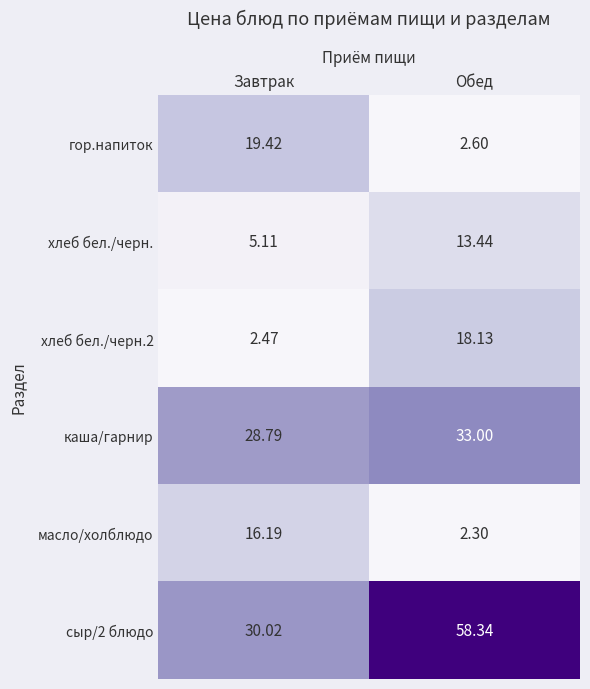

Where does the хлеб бел./черн.2 series first go above 18?

Обед